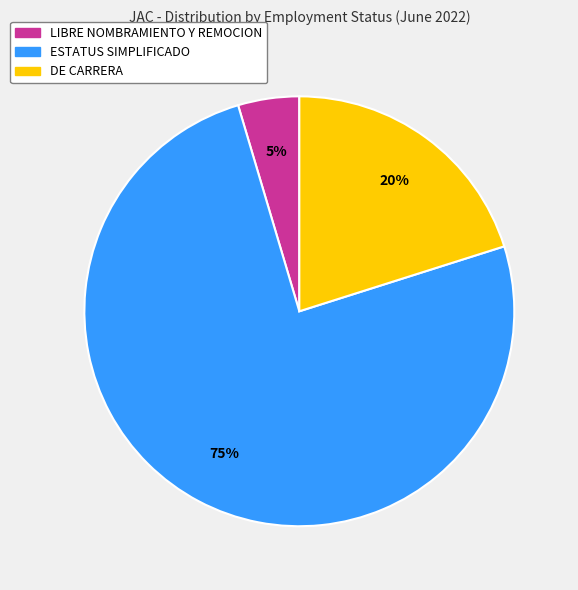

Does DE CARRERA represent more than half of the total?

No